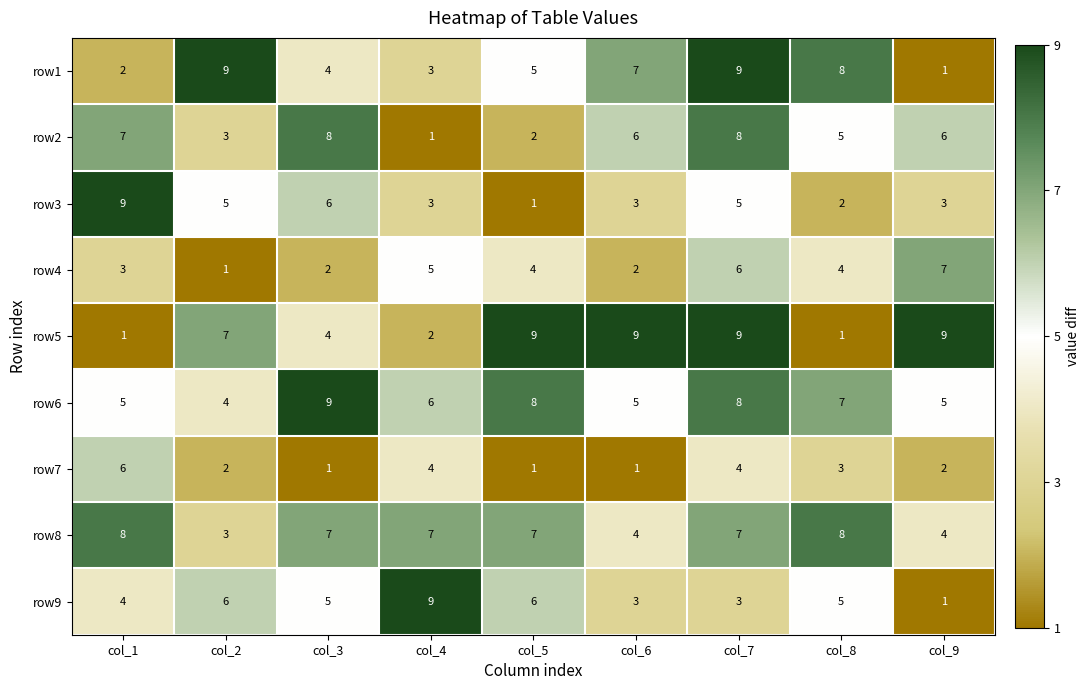

The value of row6 at col_9 is 5. True or false?

True